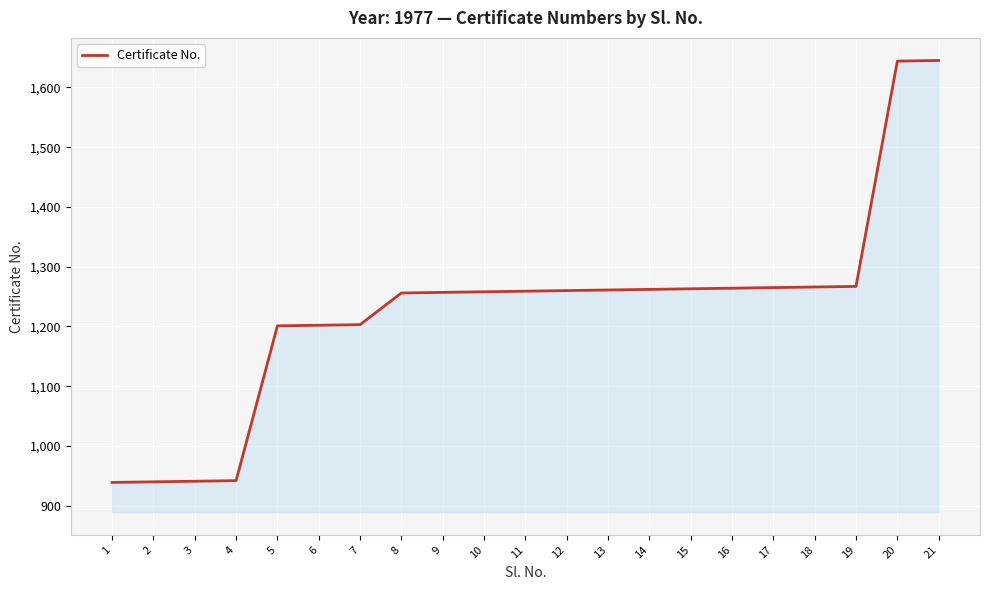

What is the smallest value displayed?

939